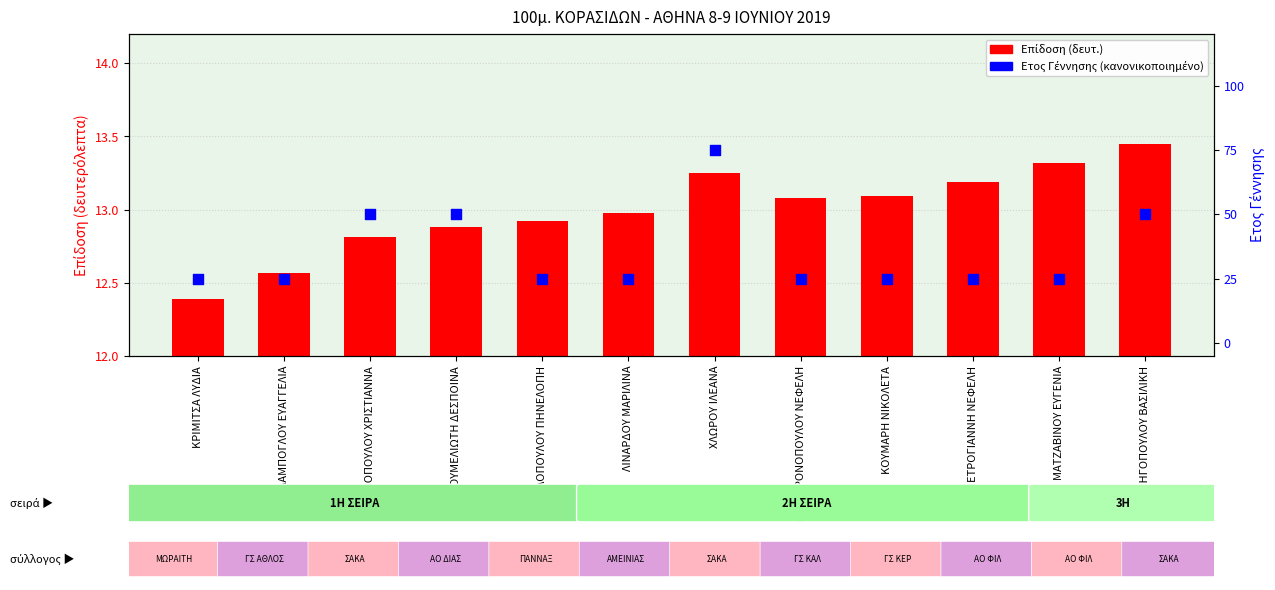

What is the ratio of the value at ΚΡΙΜΙΤΣΑ ΛΥΔΙΑ to the value at ΠΟΛΥΧΡΟΝΟΠΟΥΛΟΥ ΝΕΦΕΛΗ?

1.0